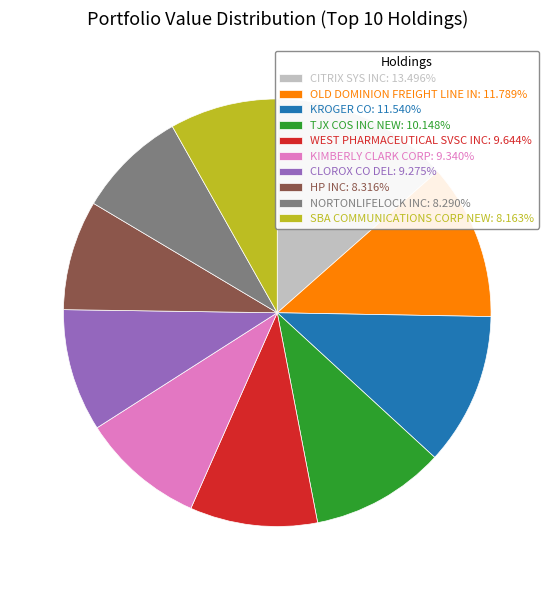

Does any single category account for the majority?

No